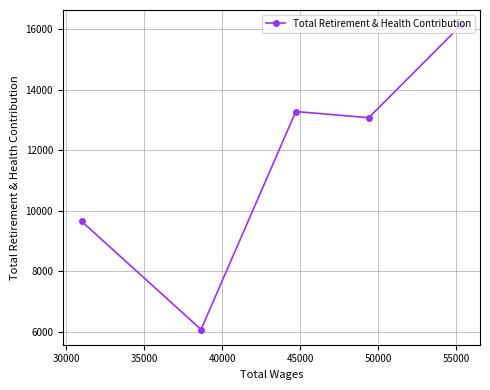

What is the sum of all values?

58195